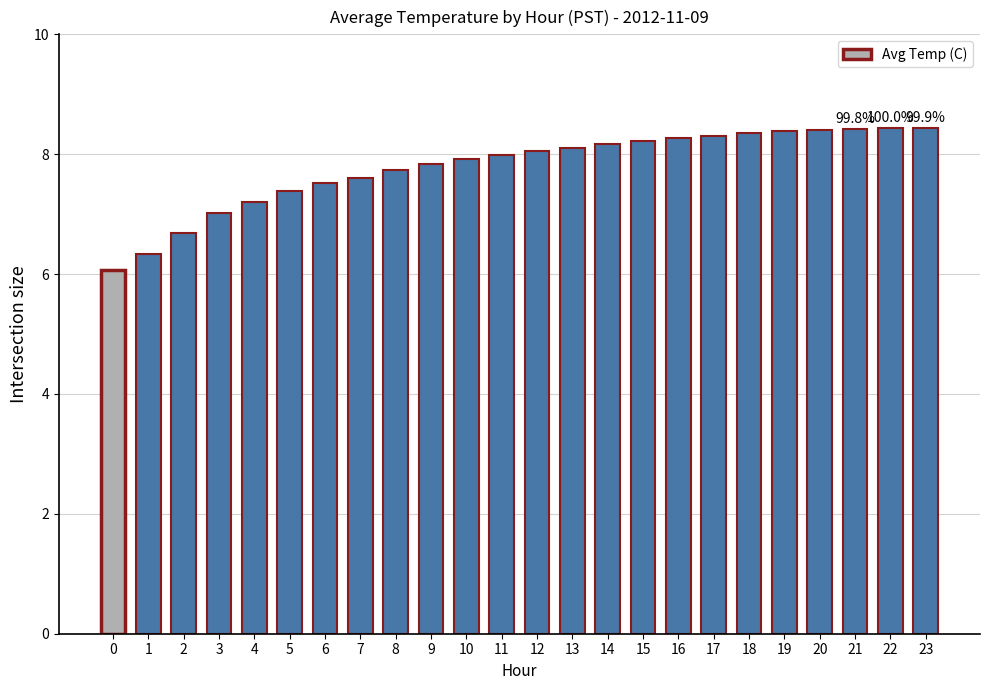

What is the ratio of the value at 3 to the value at 7?

0.9